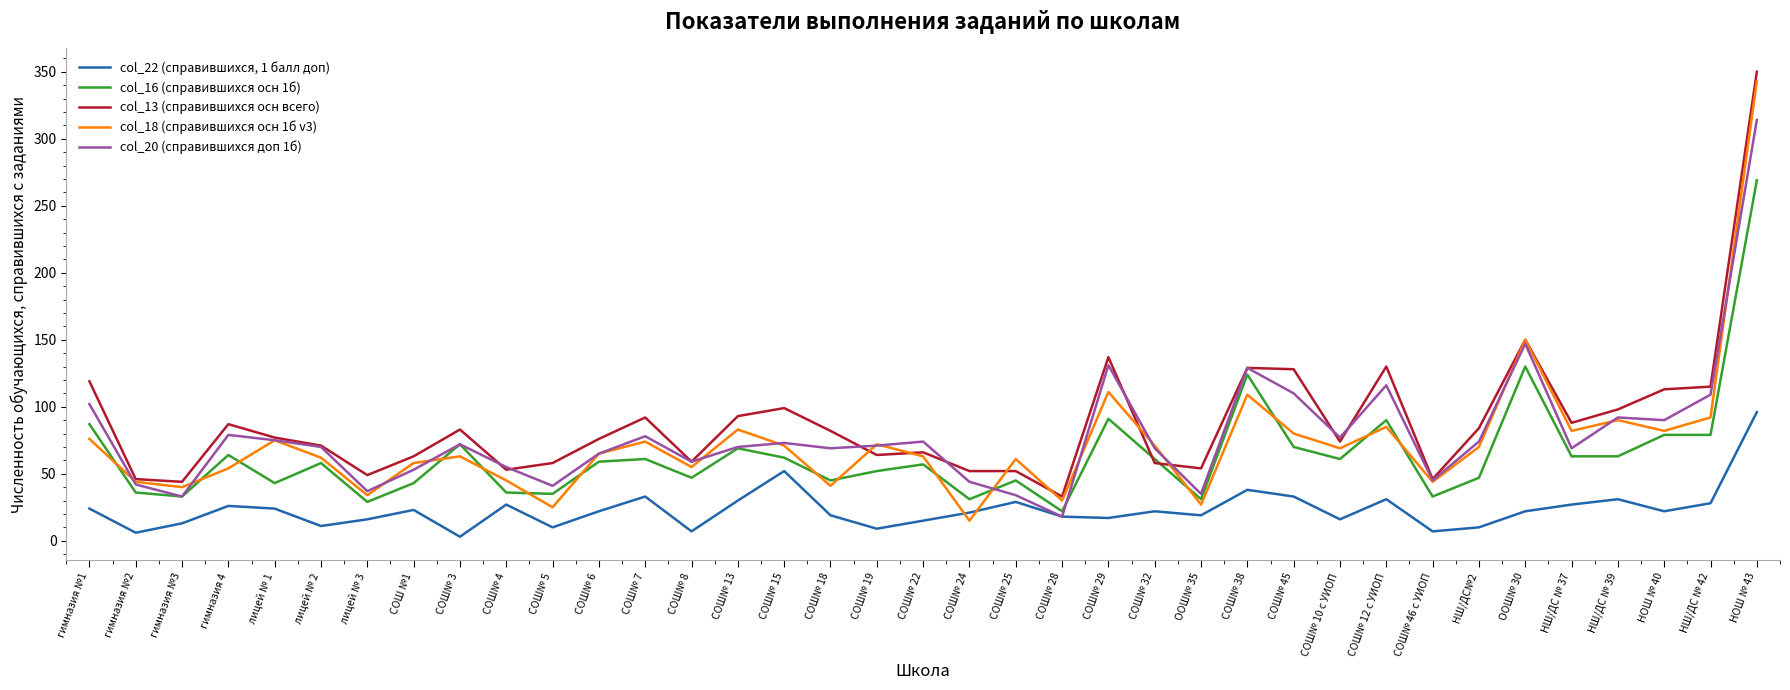

What position from the right is СОШ№ 6?

26